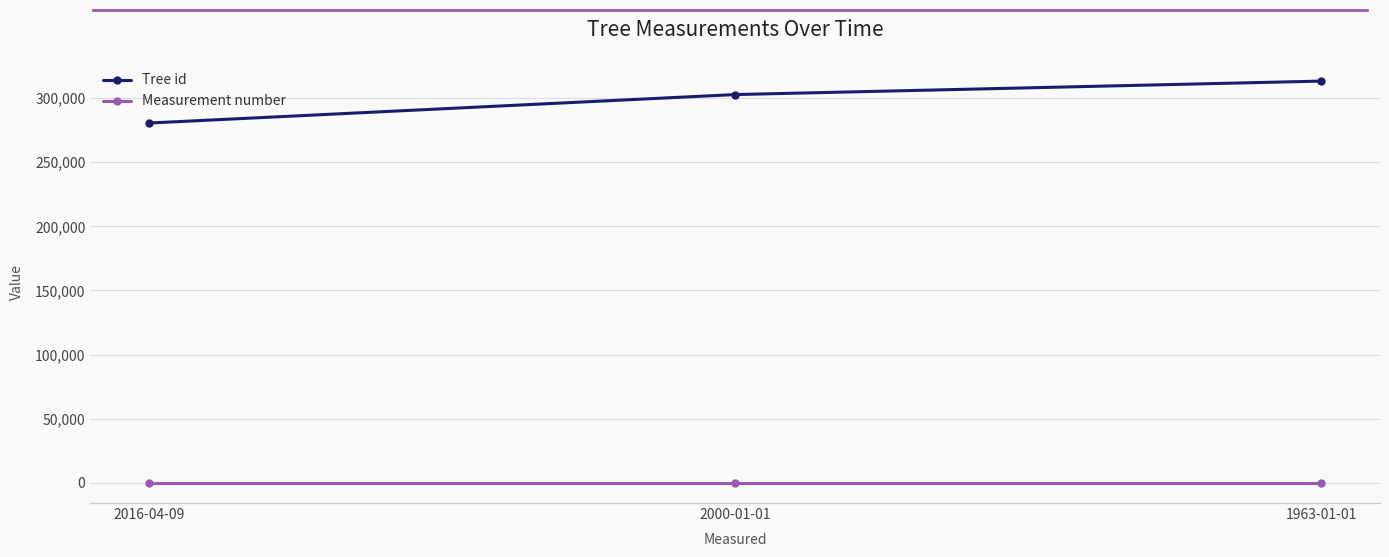

At which label is Tree id closest to 296877?

2000-01-01